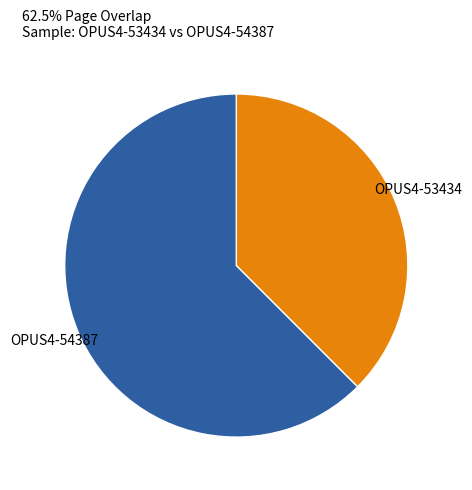

Approximately how many times larger is the value at OPUS4-53434 compared to OPUS4-54387?

0.6